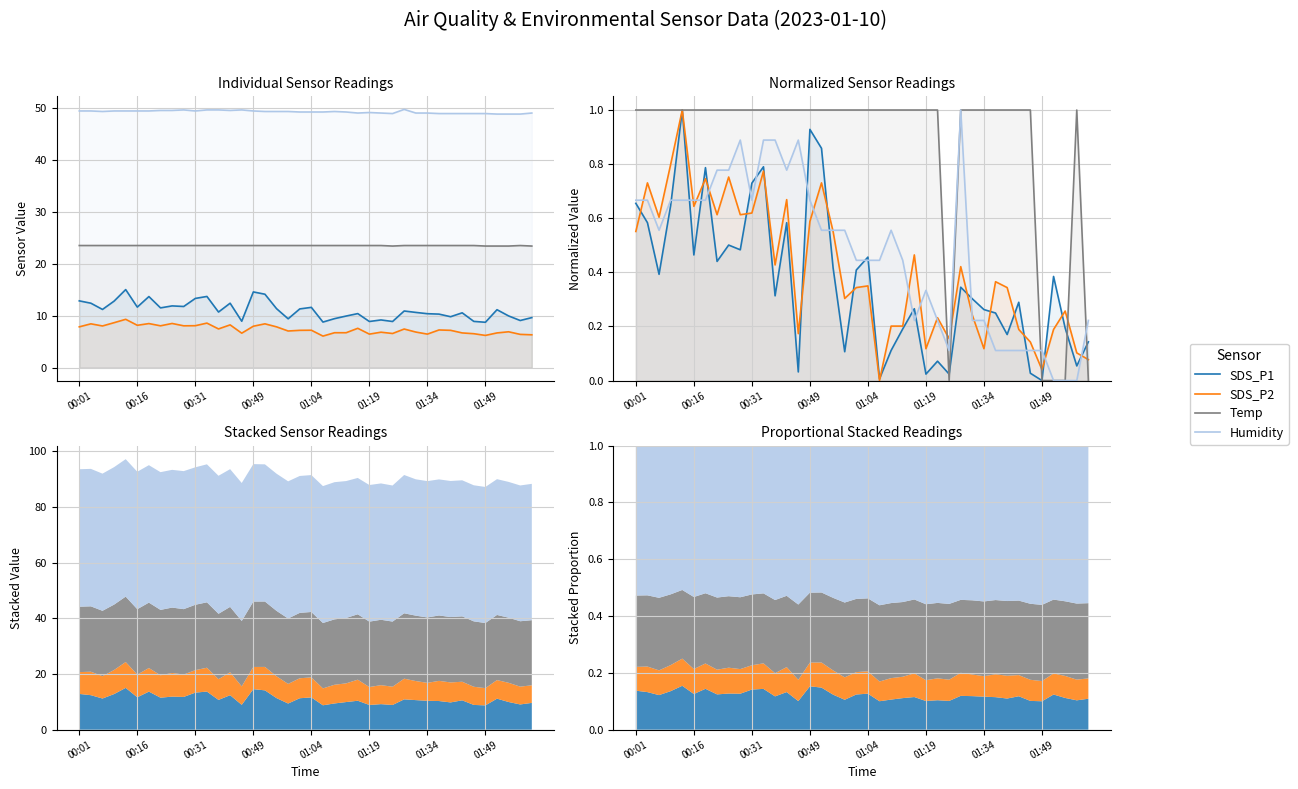

In Humidity, how many points are lower than both neighbors (excluding endpoints)?

5